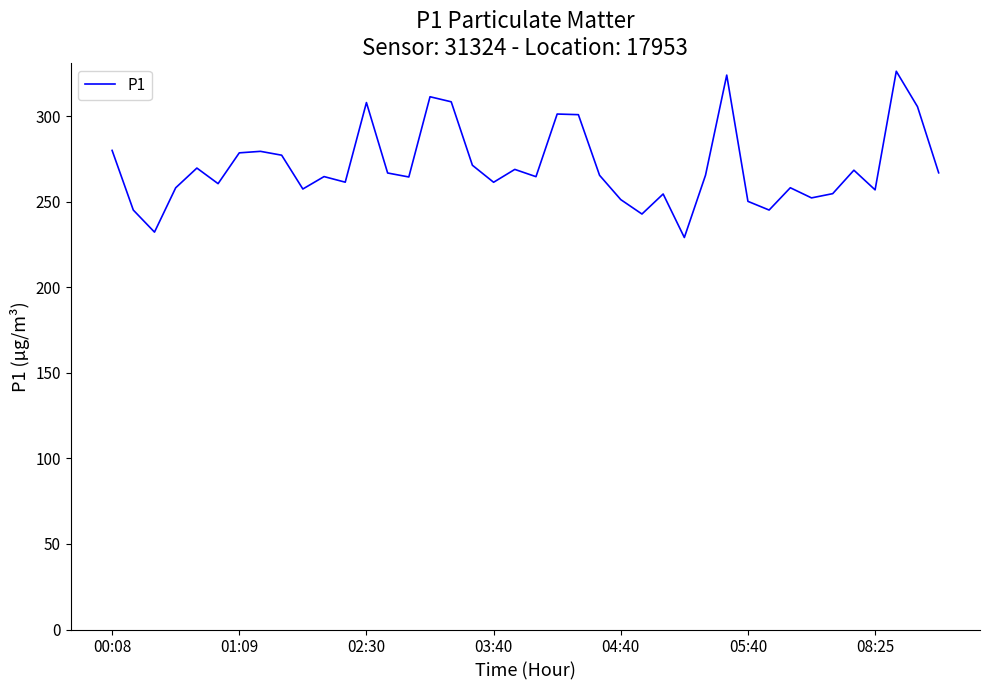

What is the smallest value displayed?

229.1